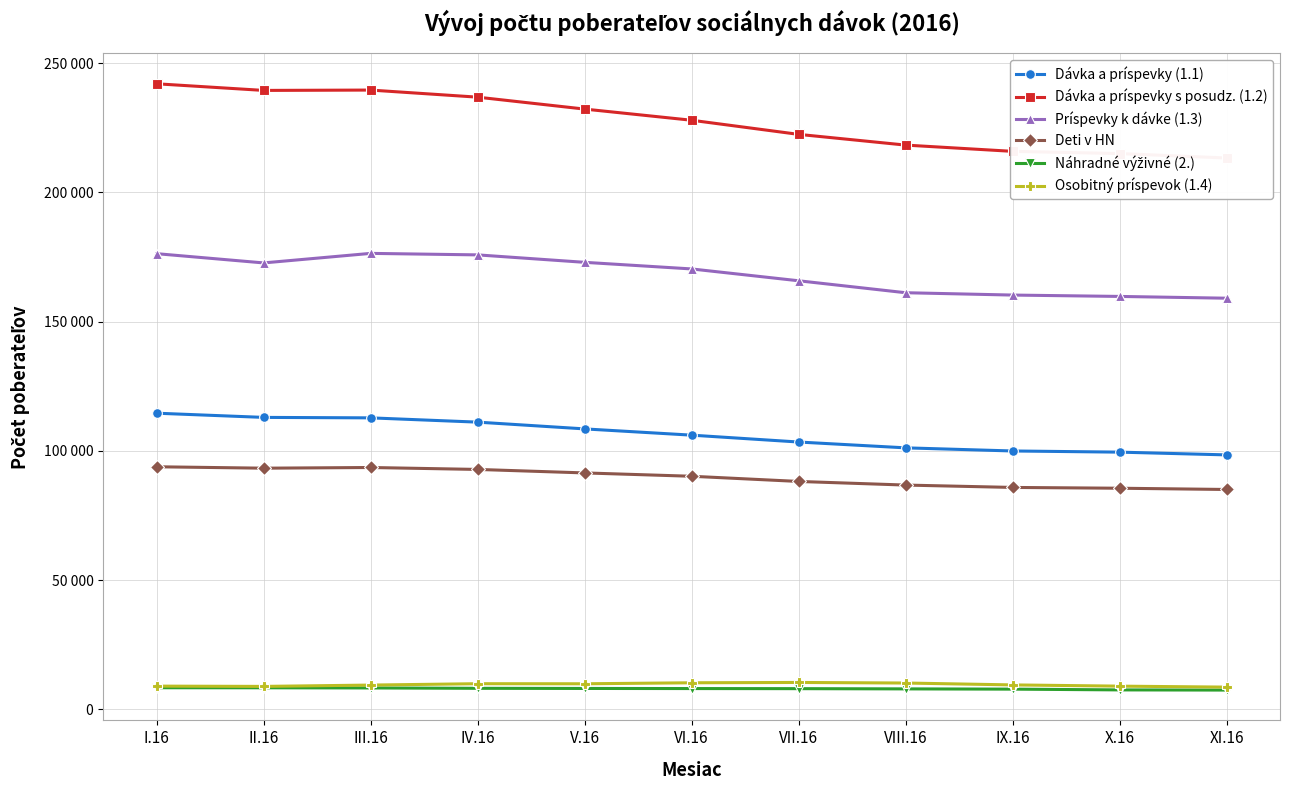

At how many categories does at least one series exceed 161415?

11